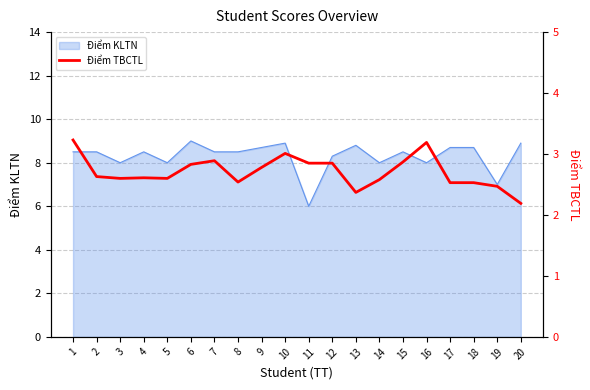

How many interior local peaks (higher than both neighbors) does the data have?

4